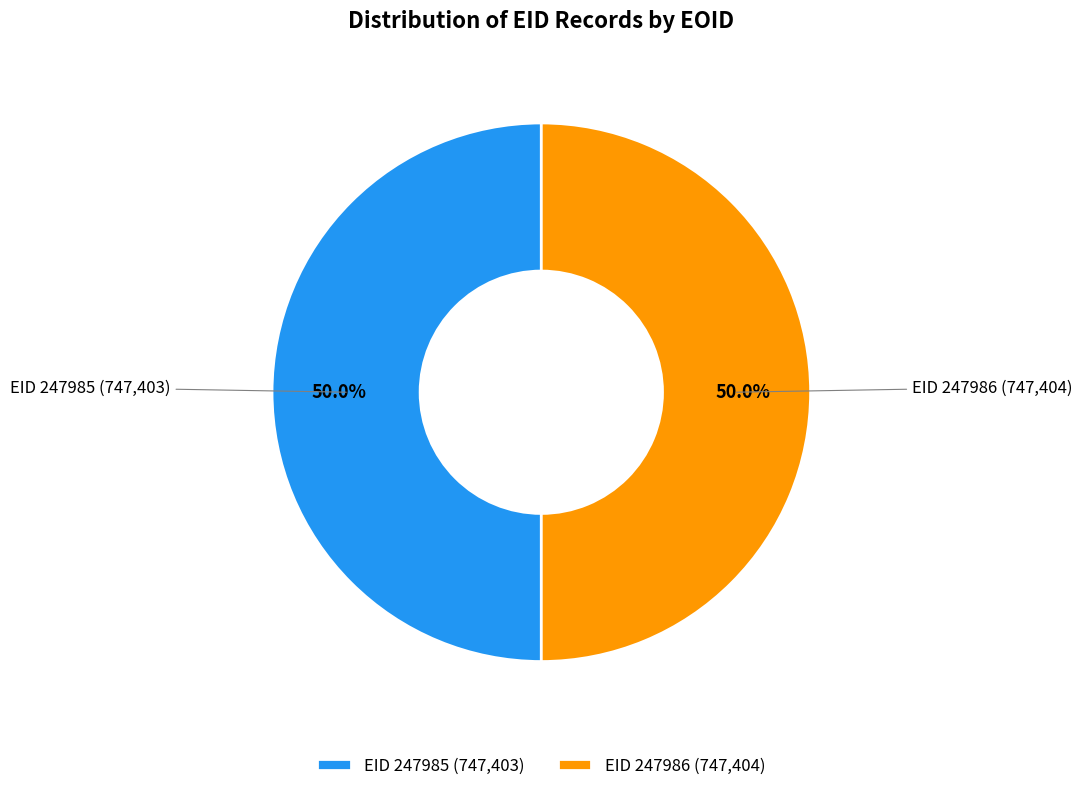

What is the total percentage of EID 247985 (747,403) and EID 247986 (747,404)?

100.0%